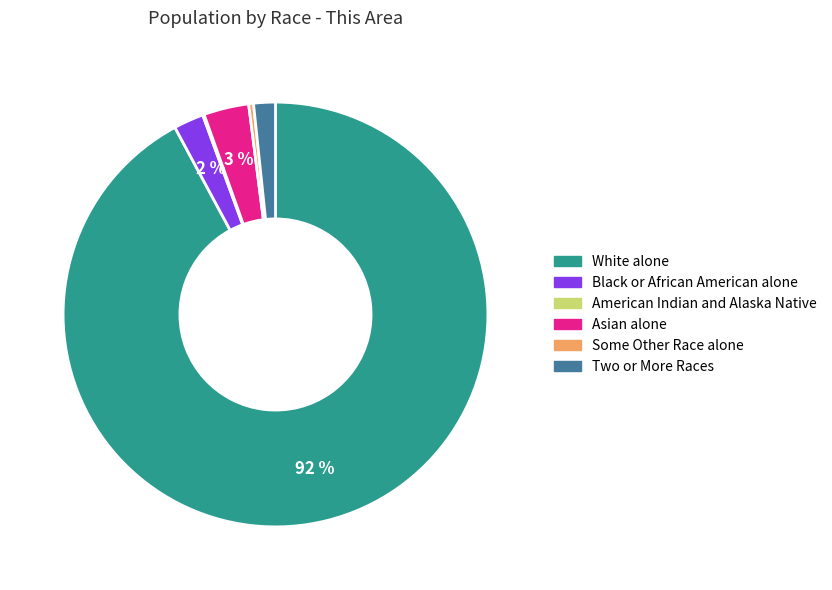

What is the ratio of the value at Black or African American alone to the value at Some Other Race alone?

6.2